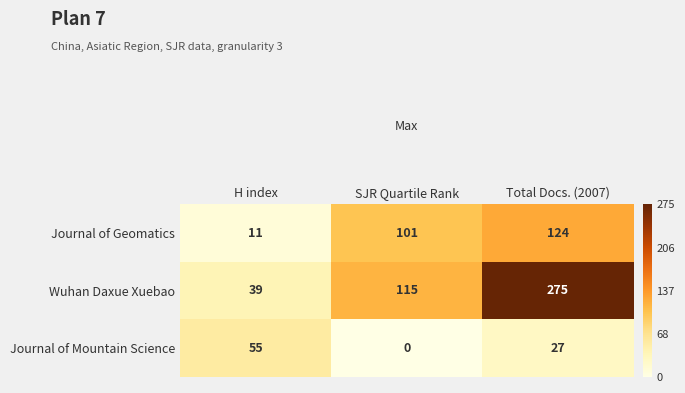

Rank the series by their maximum value, from lowest to highest.

Journal of Mountain Science, Journal of Geomatics, Wuhan Daxue Xuebao